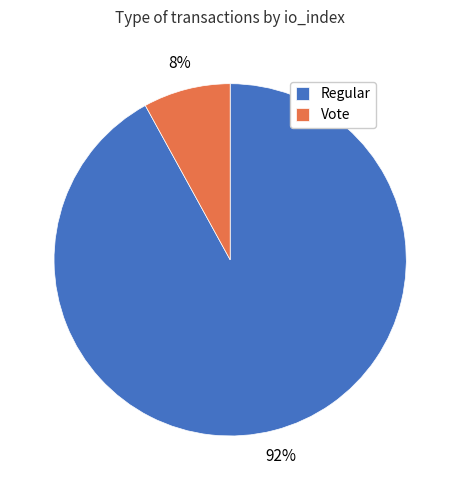

To the nearest percent, what is the combined percentage of Regular and Vote?

100%